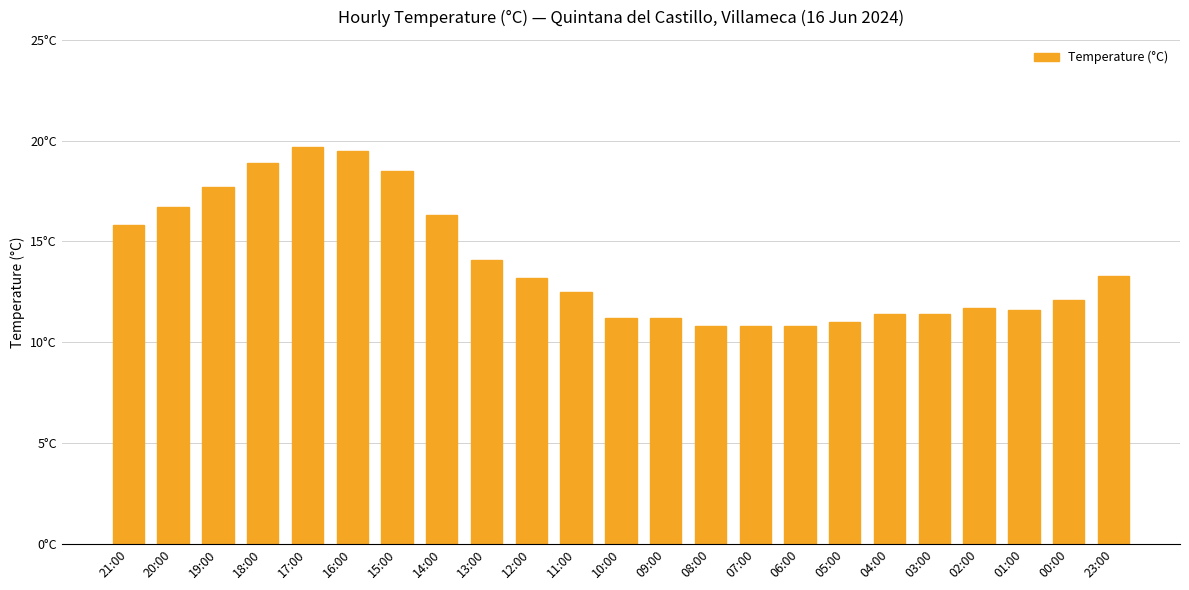

Are the bars horizontal?

No